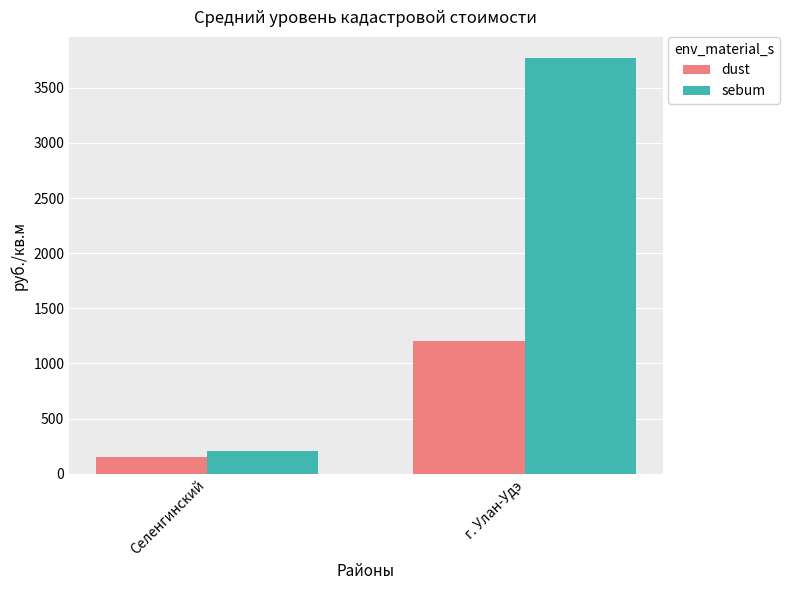

What is the label of the 2nd bar from the right?

Селенгинский